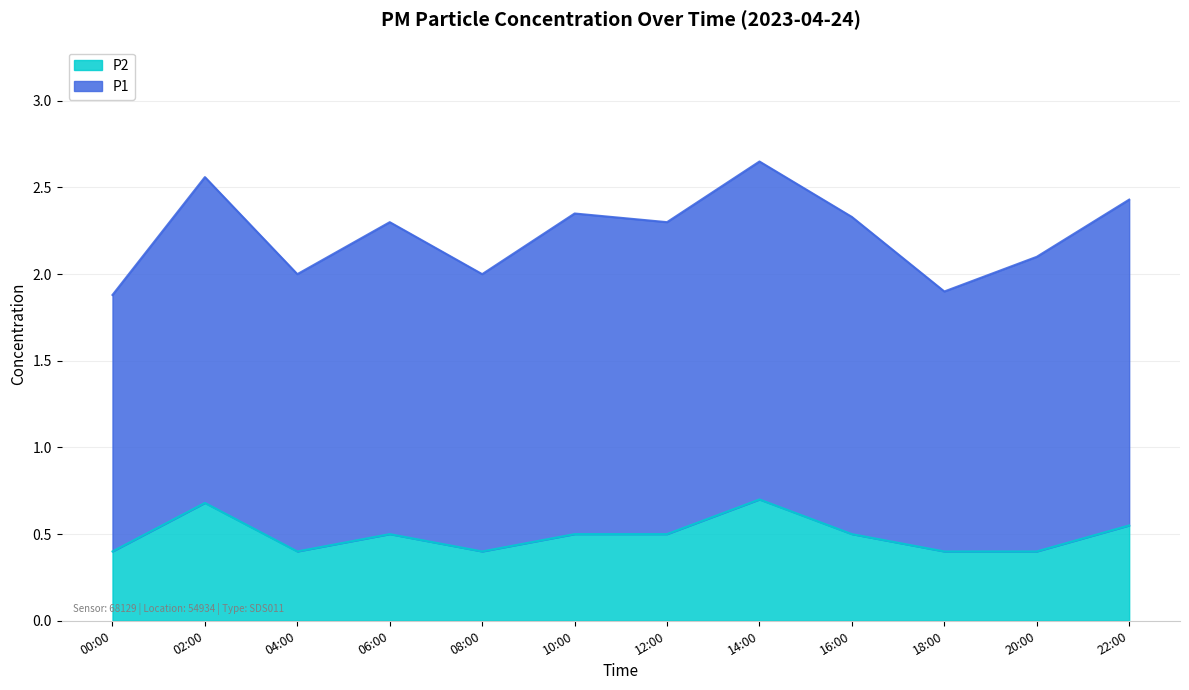

Which has a higher value, 06:00 or 10:00?

06:00